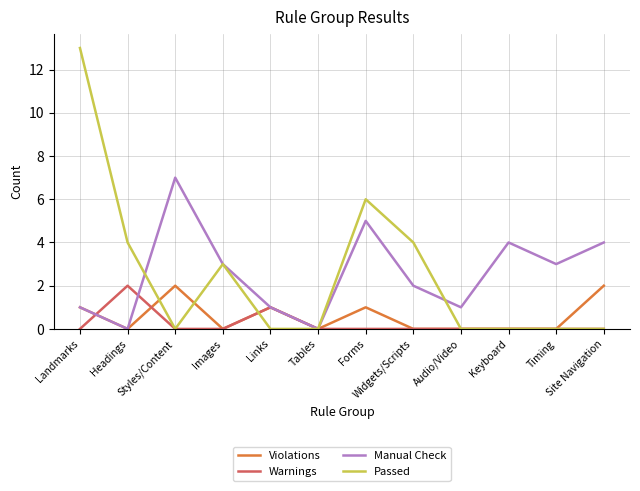

How many lines are shown in the chart?

4